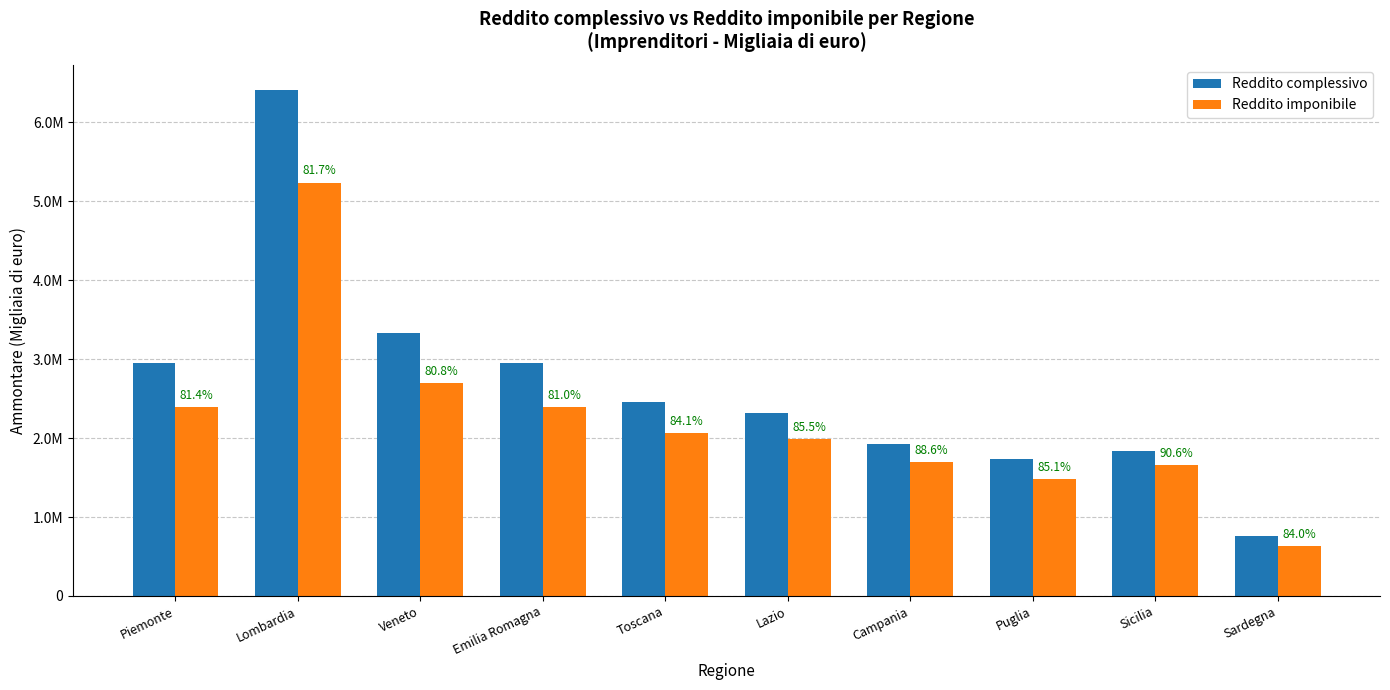

Where is Reddito complessivo nearest to the value 3583714?

Veneto